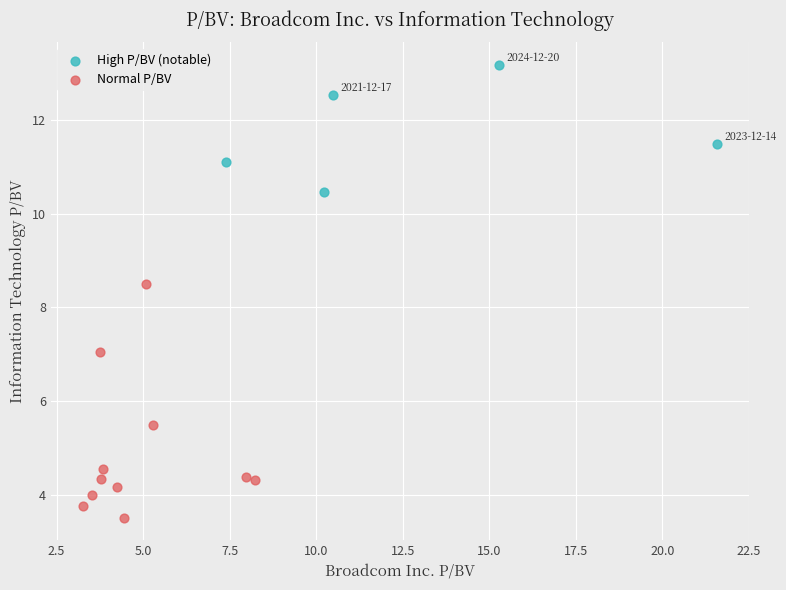

Which series contains the lowest Y value?

Normal P/BV